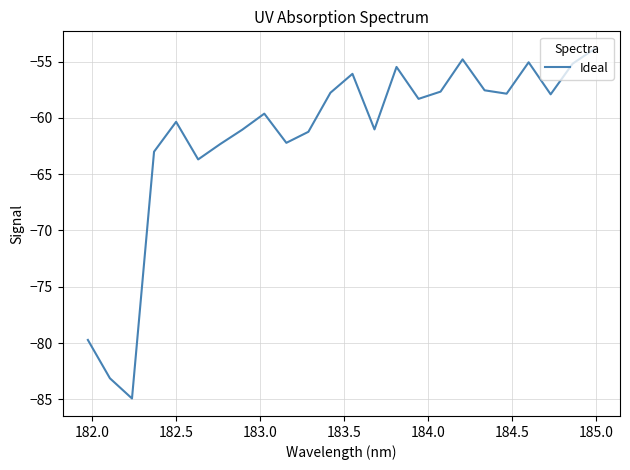

What is the greatest value displayed?

-53.9